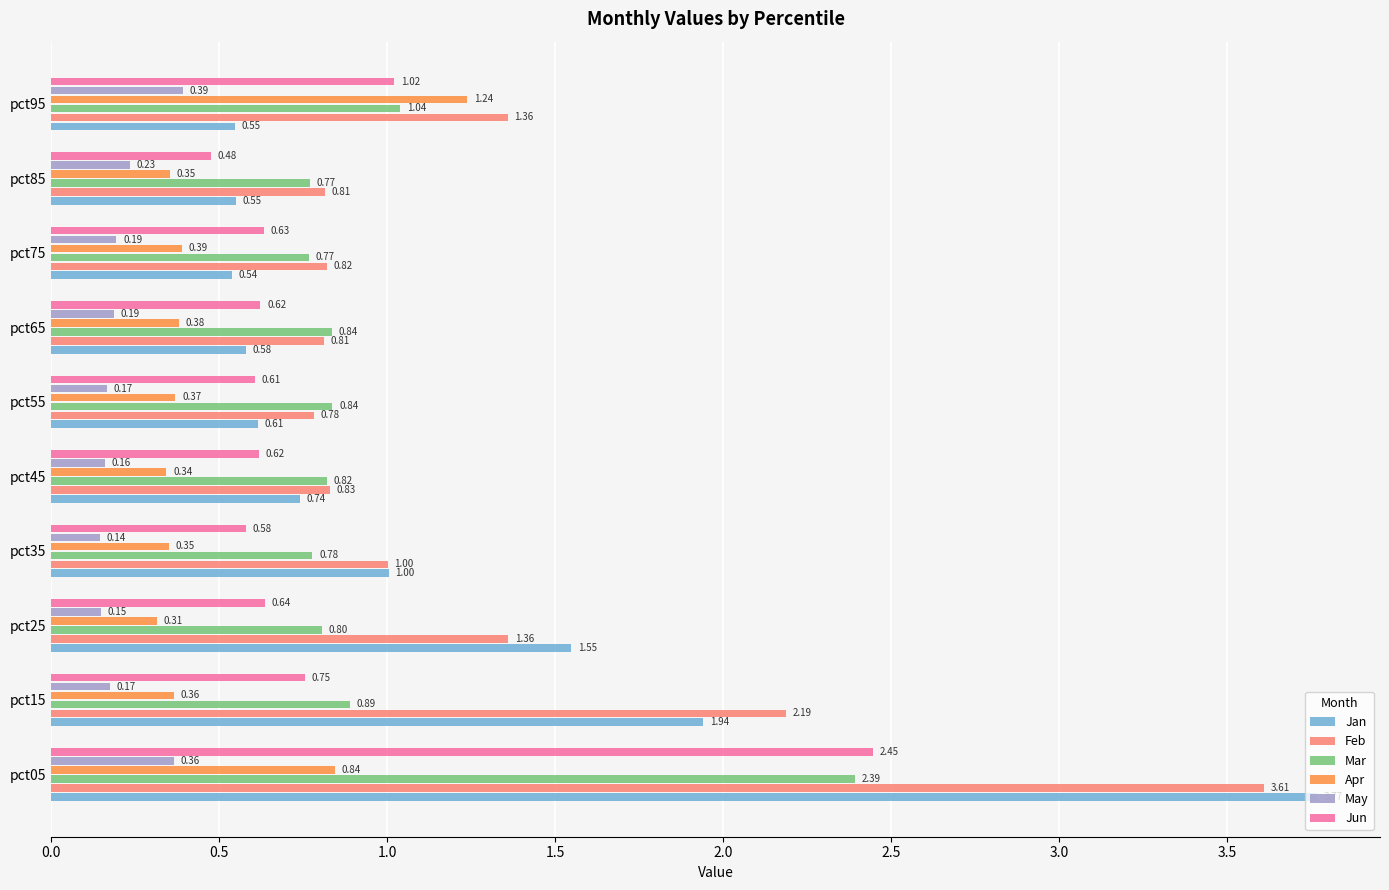

What is the total value across all series at pct65?

3.4